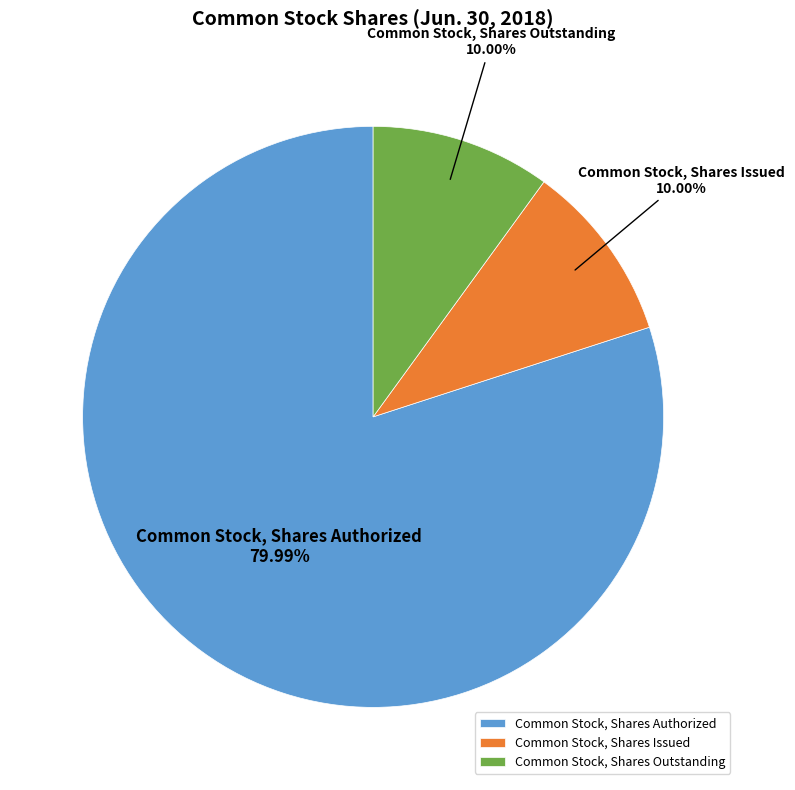

Does Common Stock, Shares Authorized account for over 50% of the chart?

Yes